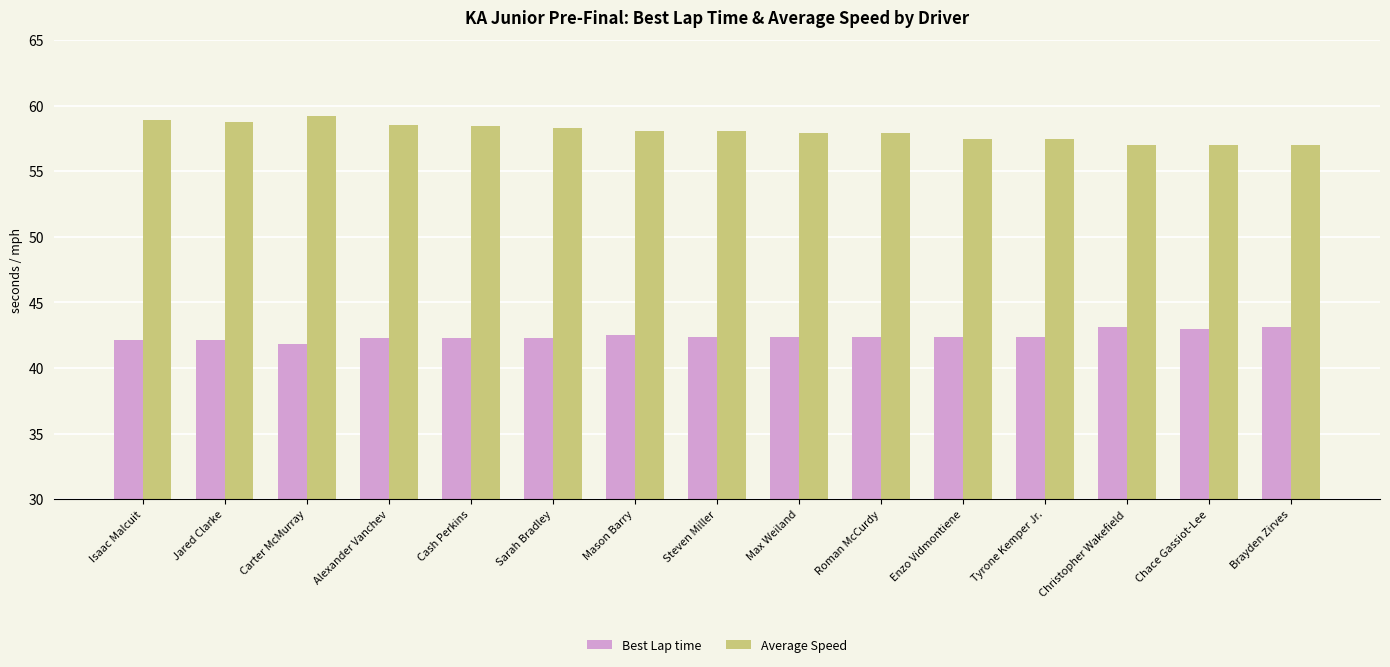

What is the lowest value of the Average Speed series?

57.0